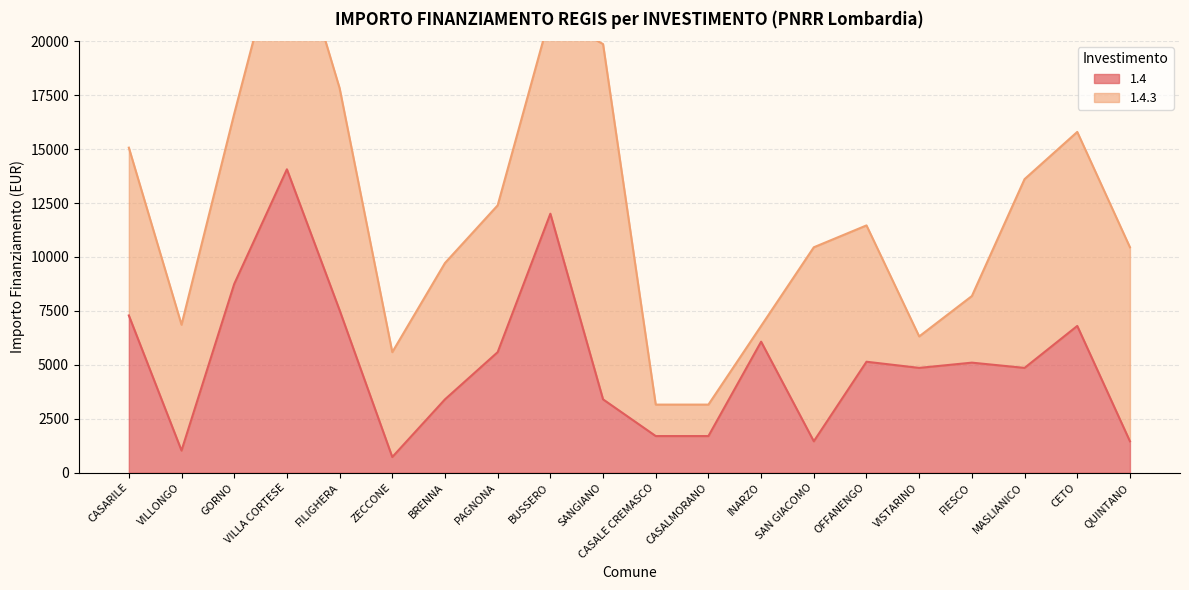

Between PAGNONA and CETO, which is larger?

CETO